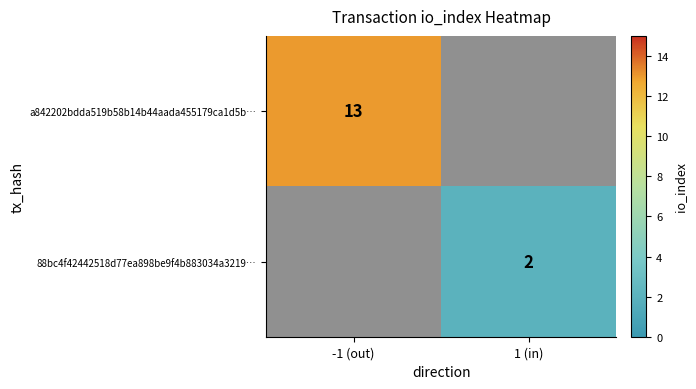

The a842202bdda519b58b14b44aada455179ca1d5b… series shows 13 at -1 (out). True or false?

True